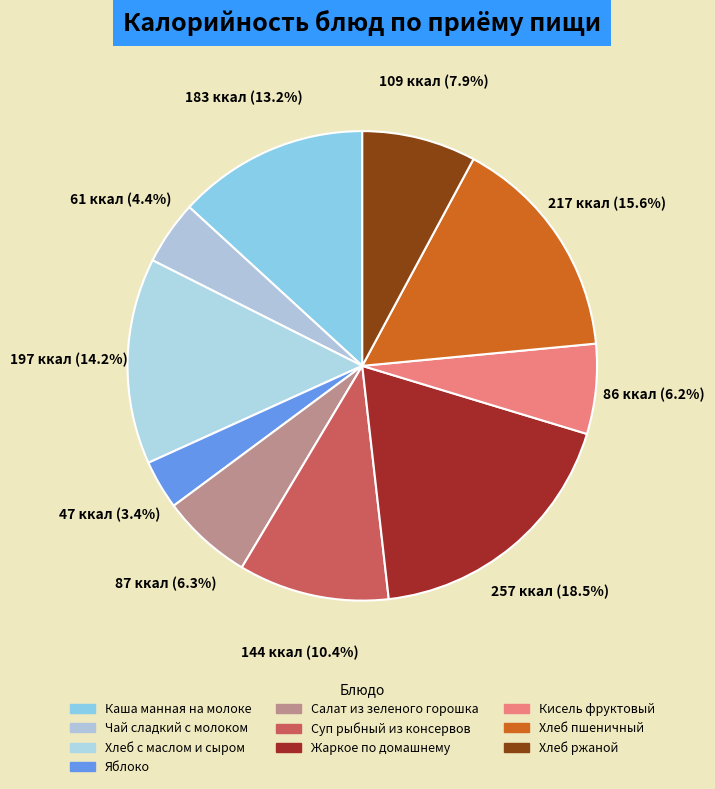

Is it true that Чай сладкий с молоком is 4% of the pie?

True